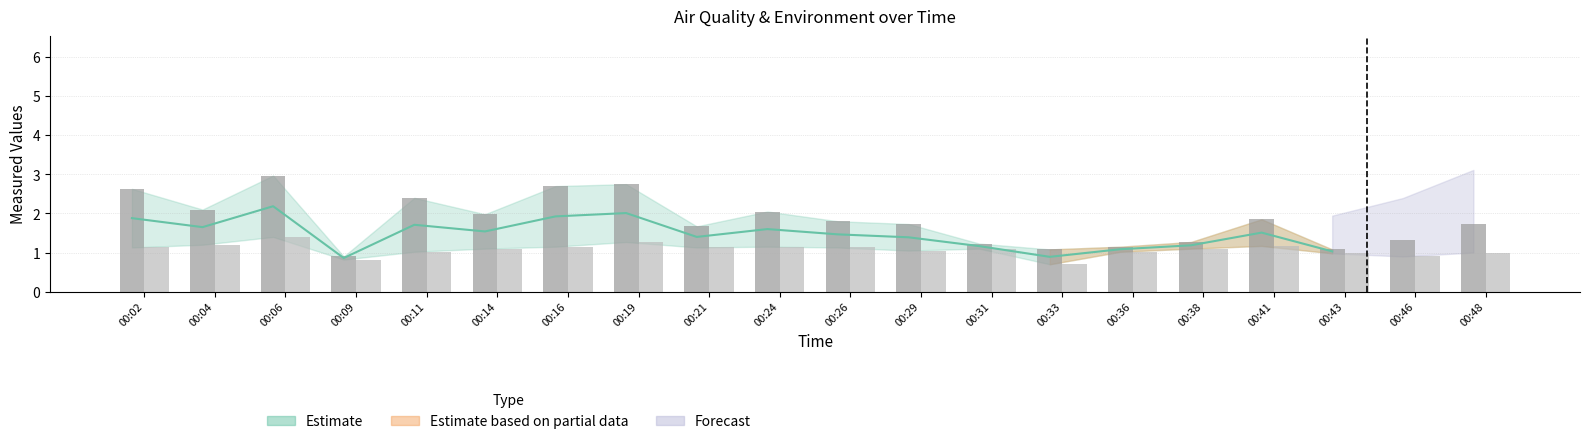

What is the maximum value shown in the chart?

3.0